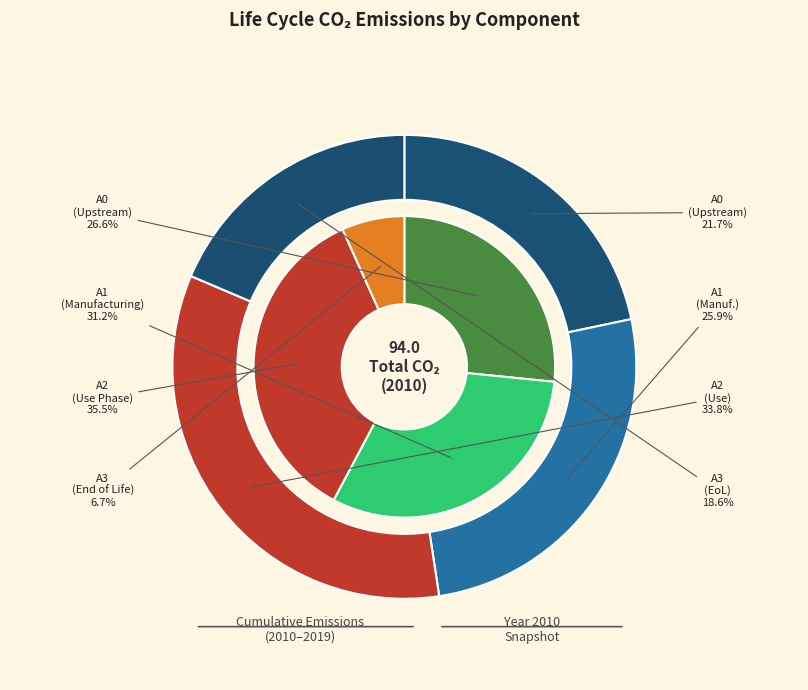

Is 2013 the majority of the pie?

No